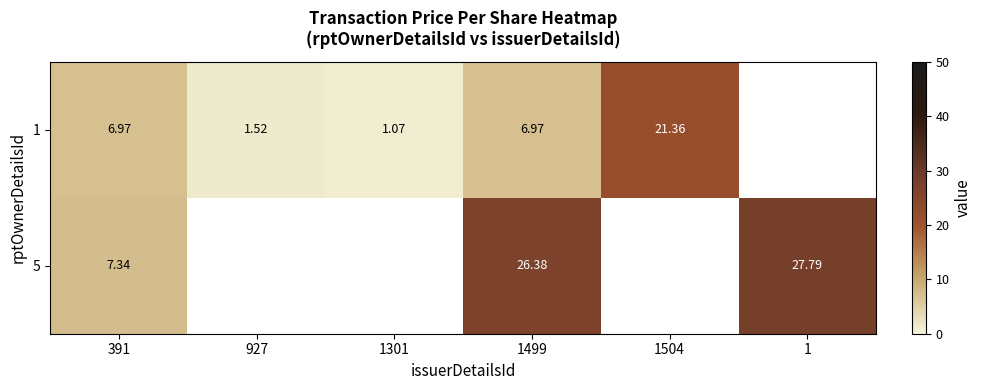

Where does the 5 series first go above 26?

1499